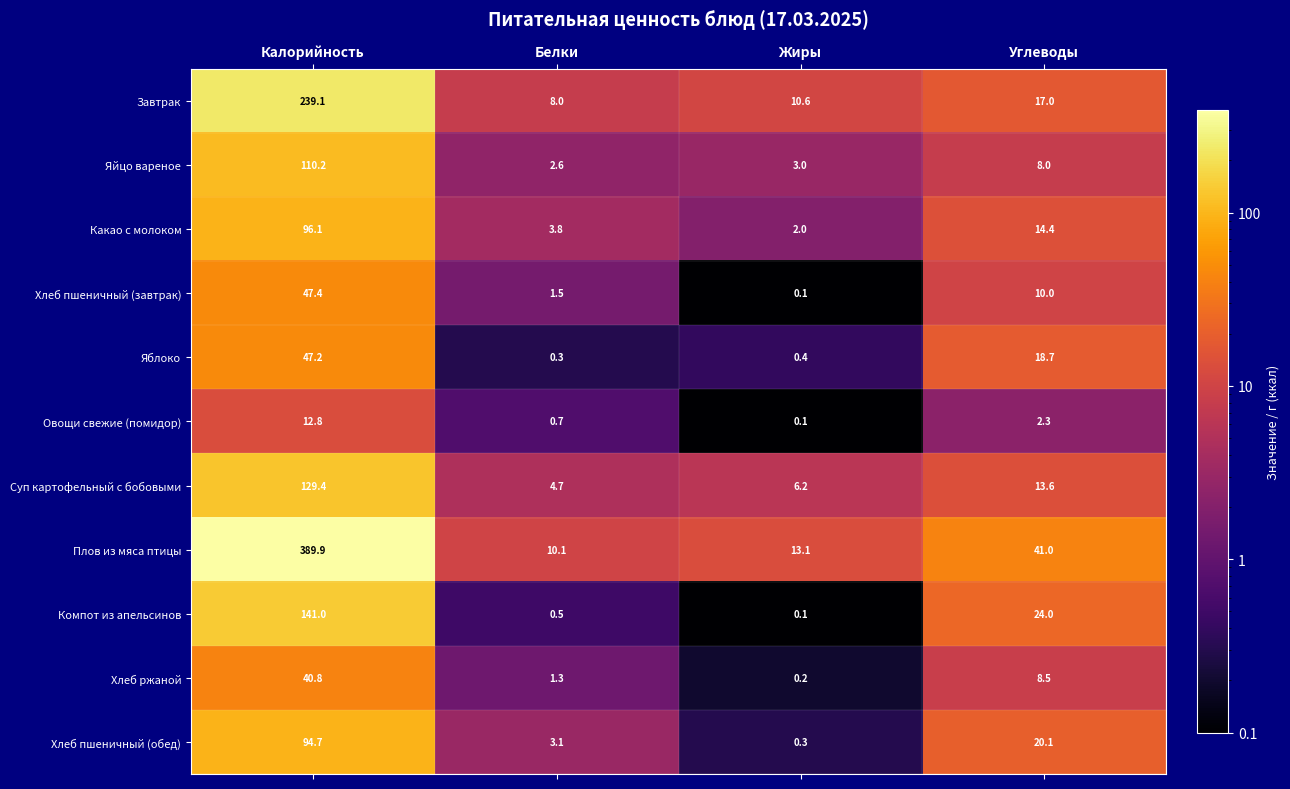

What is the minimum value shown in the chart?

0.1